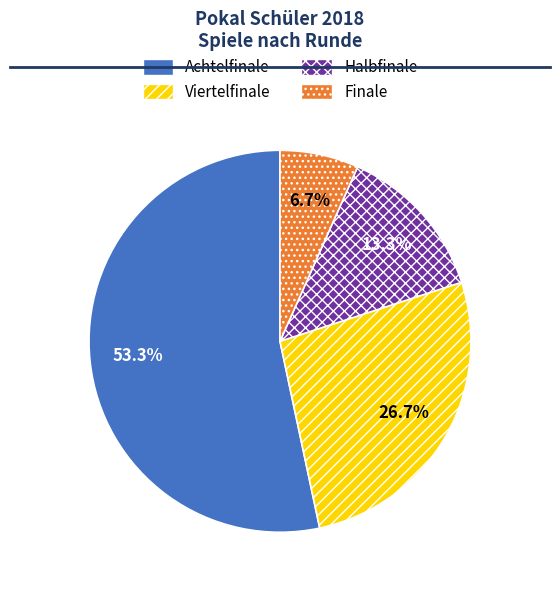

Between Halbfinale and Viertelfinale, which is larger?

Viertelfinale